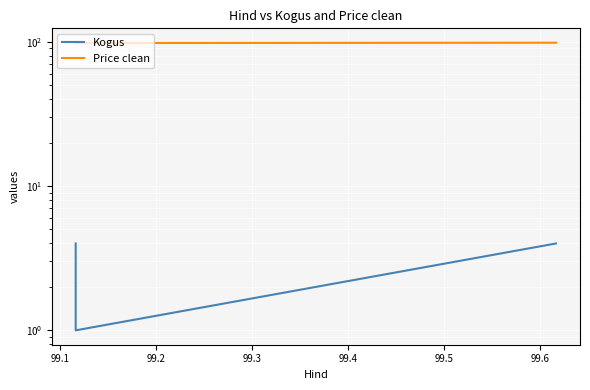

Rank the series by their average value, from highest to lowest.

Price clean, Kogus